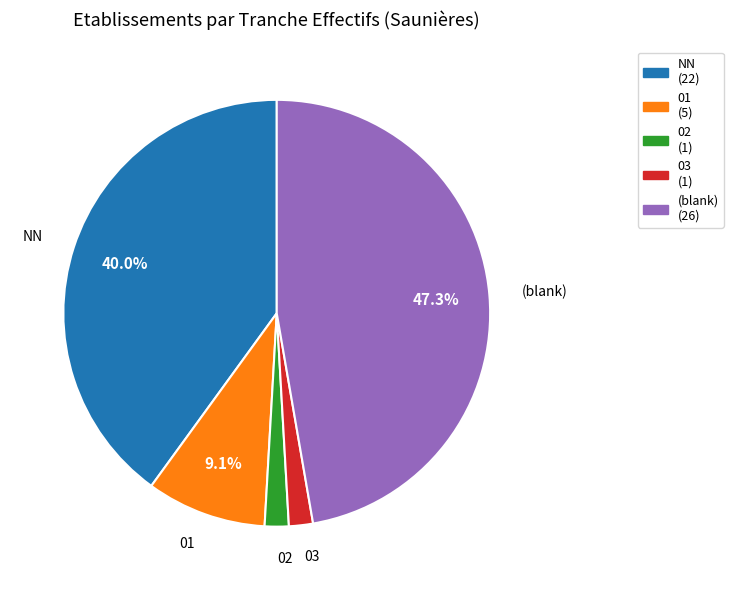

Which category has the biggest portion of the pie?

(blank) (26)